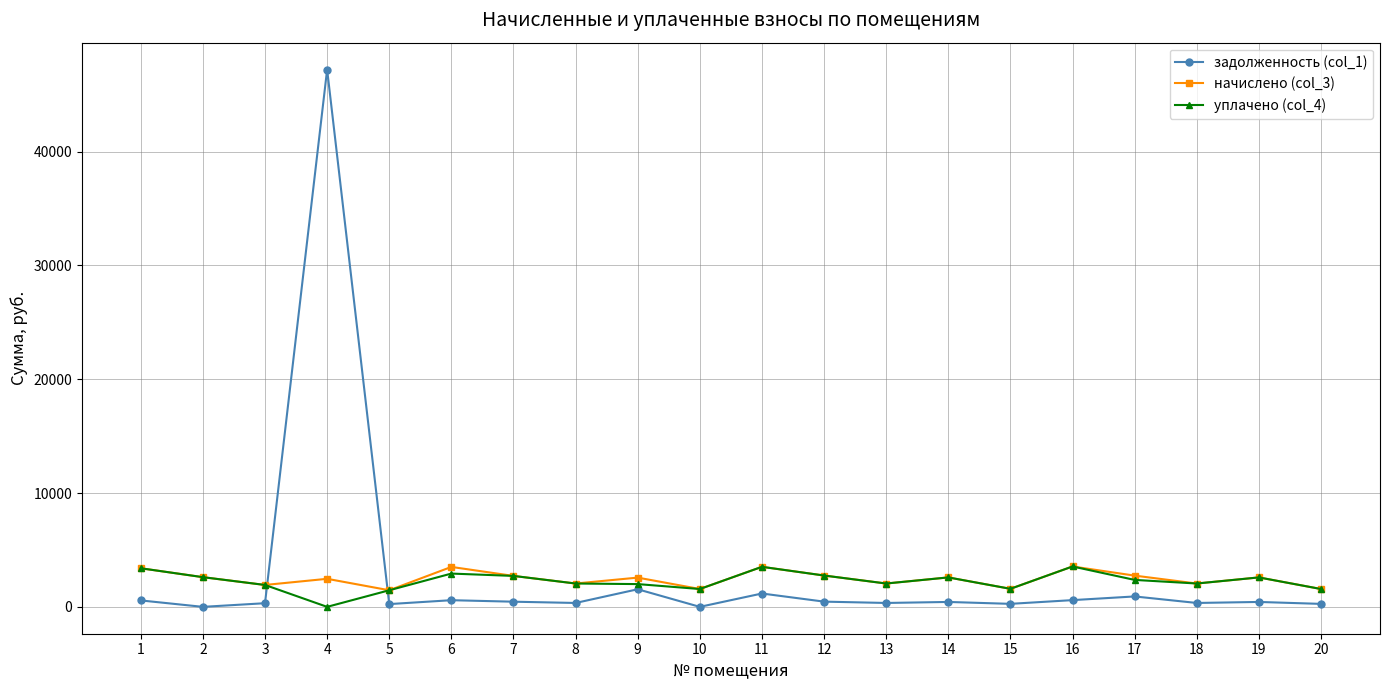

How many values in the уплачено (col_4) series are below 2368?

10